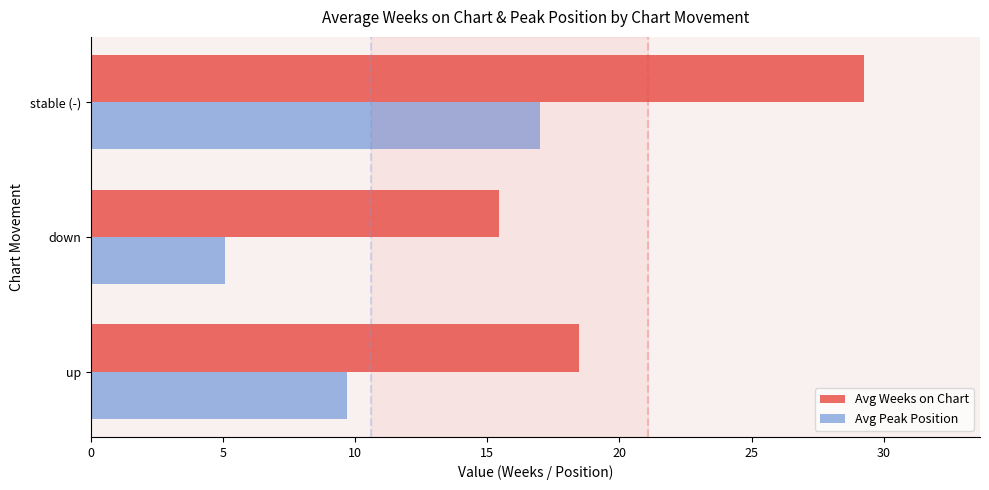

Is it true that Avg Peak Position equals 2.9 at down?

False